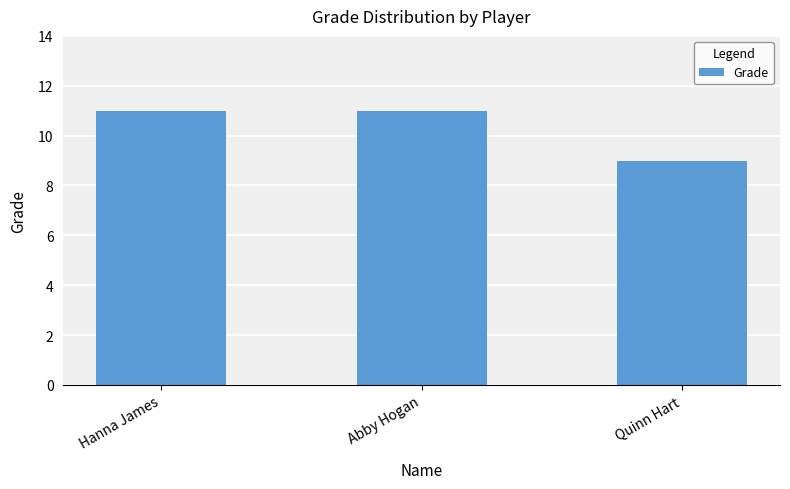

Reading left to right, what are all the values shown in this chart?

11	11	9